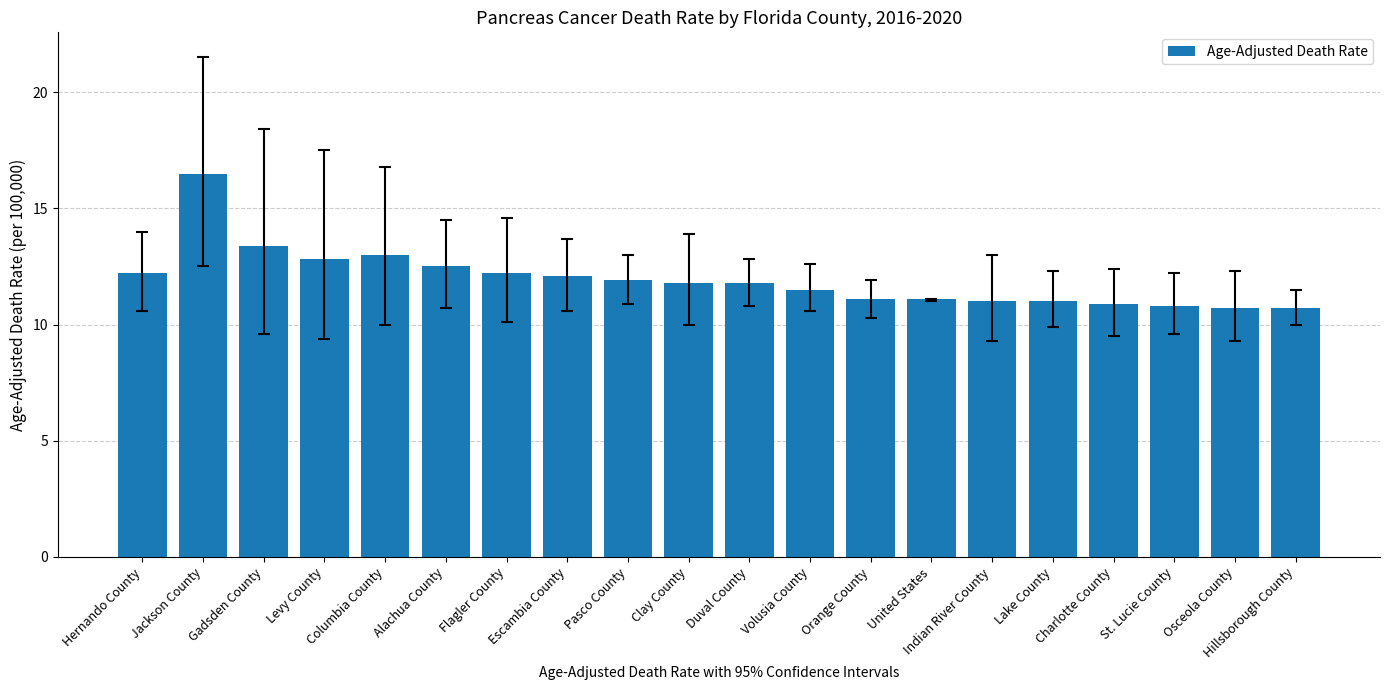

What is the maximum value shown in the chart?

16.5